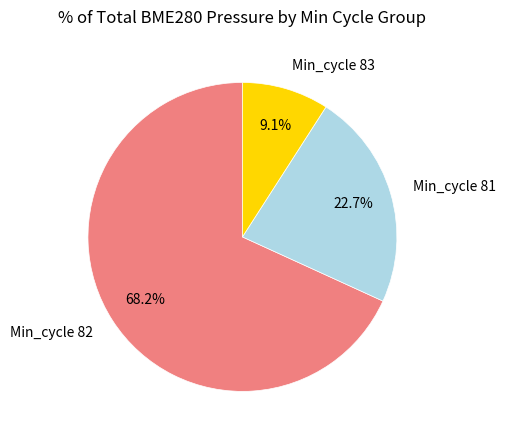

Approximately how many times larger is the value at Min_cycle 82 compared to Min_cycle 83?

7.5